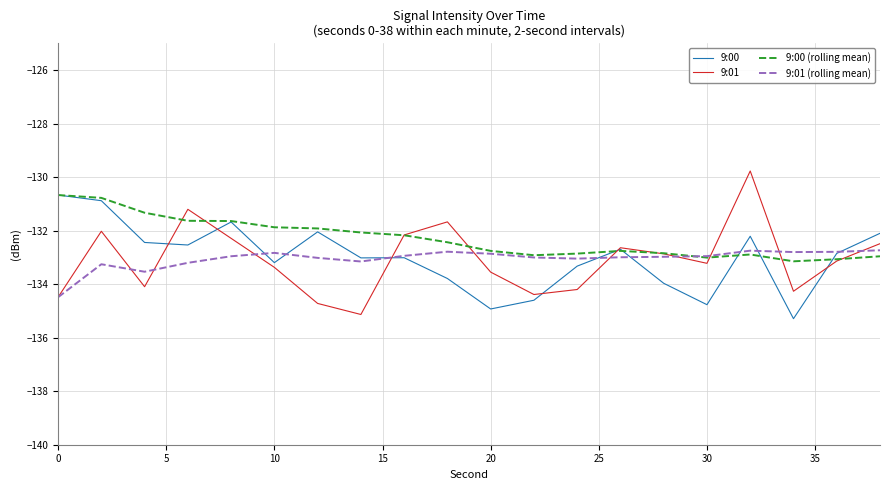

Which series has the largest total across all categories?

9:00 (rolling mean)